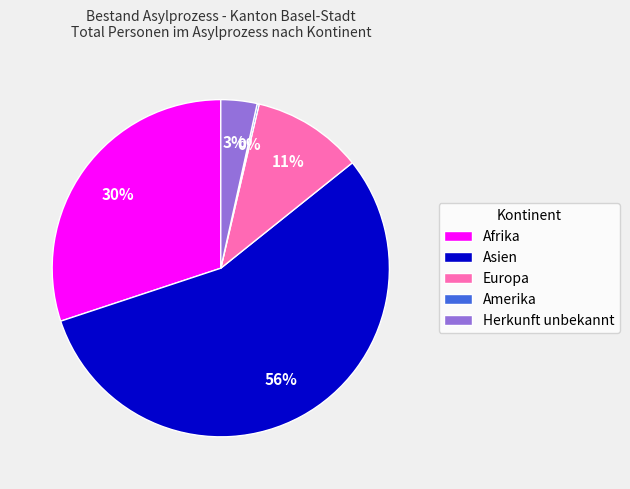

The Asien slice represents 63% of the pie. True or false?

False